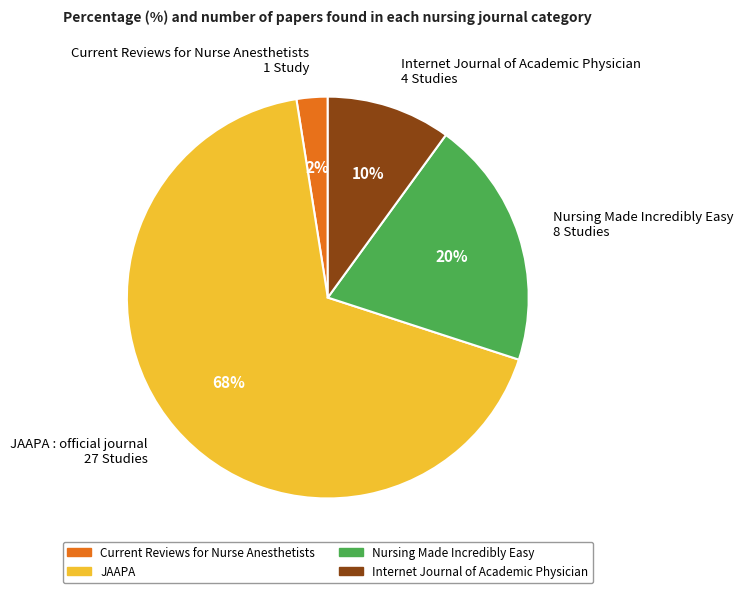

Which slice is the smallest?

Current Reviews for Nurse Anesthetists